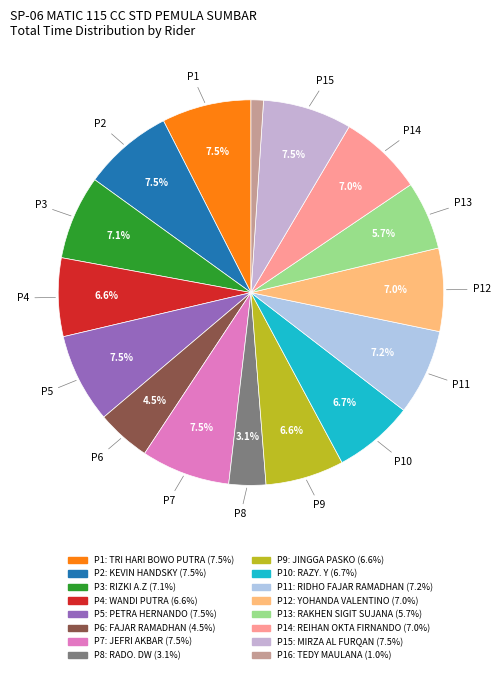

Is there any slice that represents more than half of the pie?

No